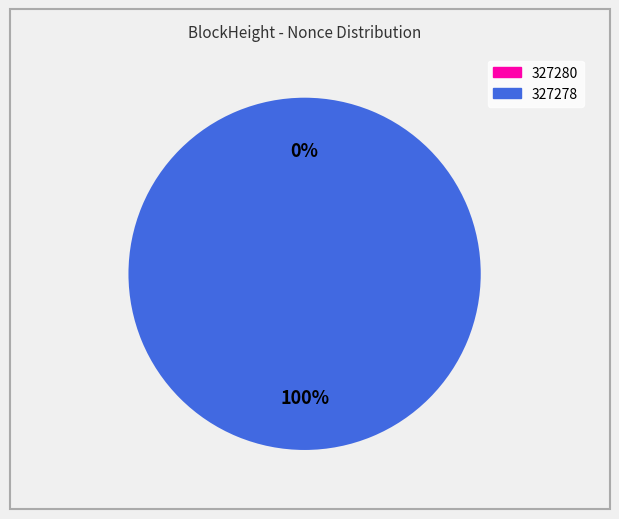

What percentage is the 327278 slice, to the nearest percent?

100%